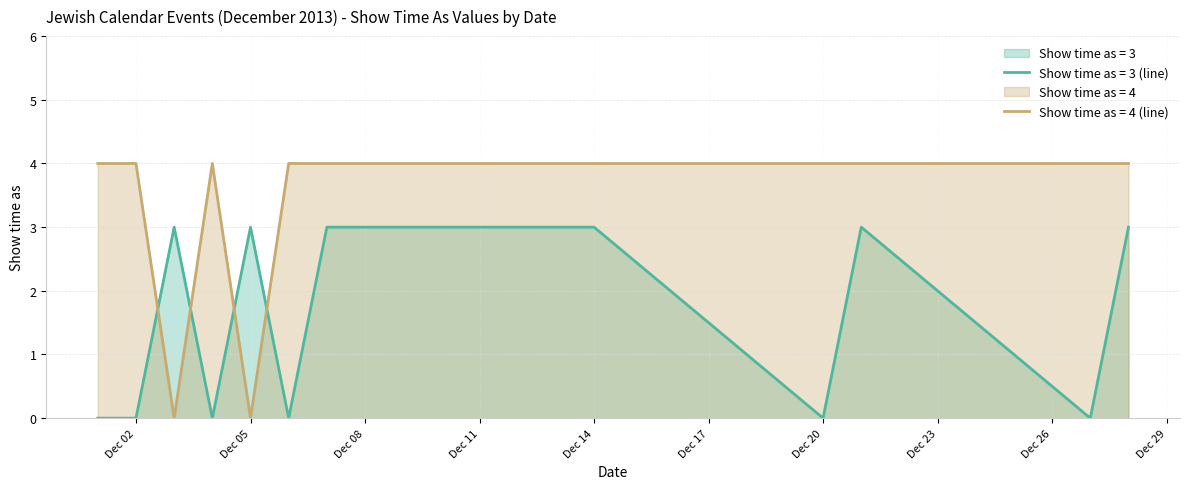

Which has a higher value, 7/12/2013 or 1/12/2013?

7/12/2013